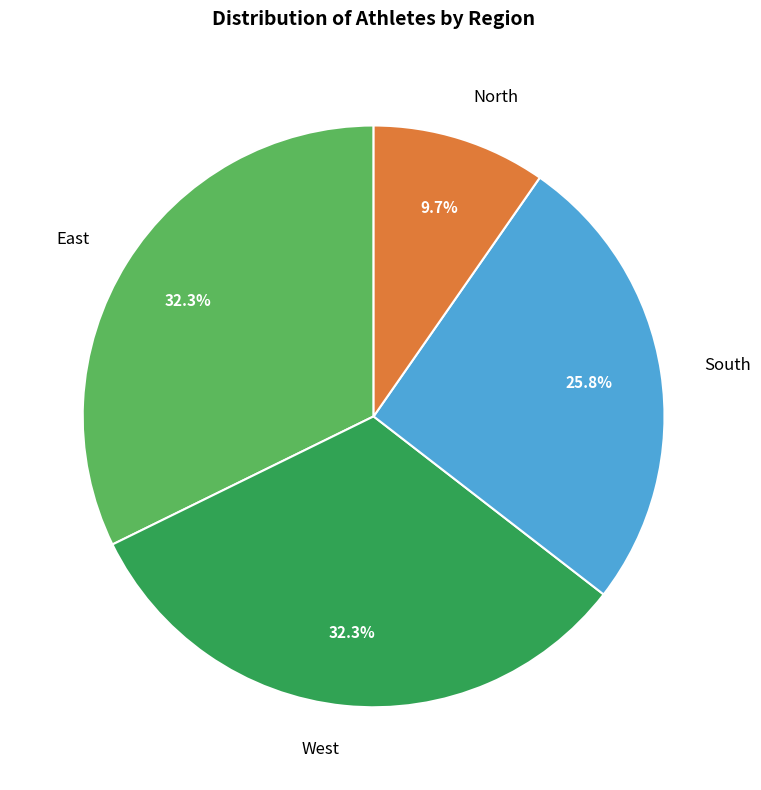

What is the smallest slice in the pie chart?

North